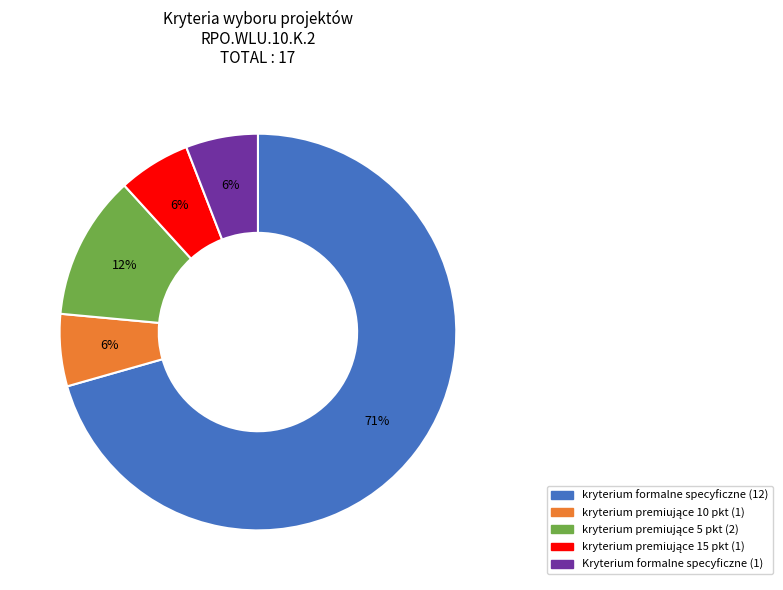

Count the number of slices in the pie.

5